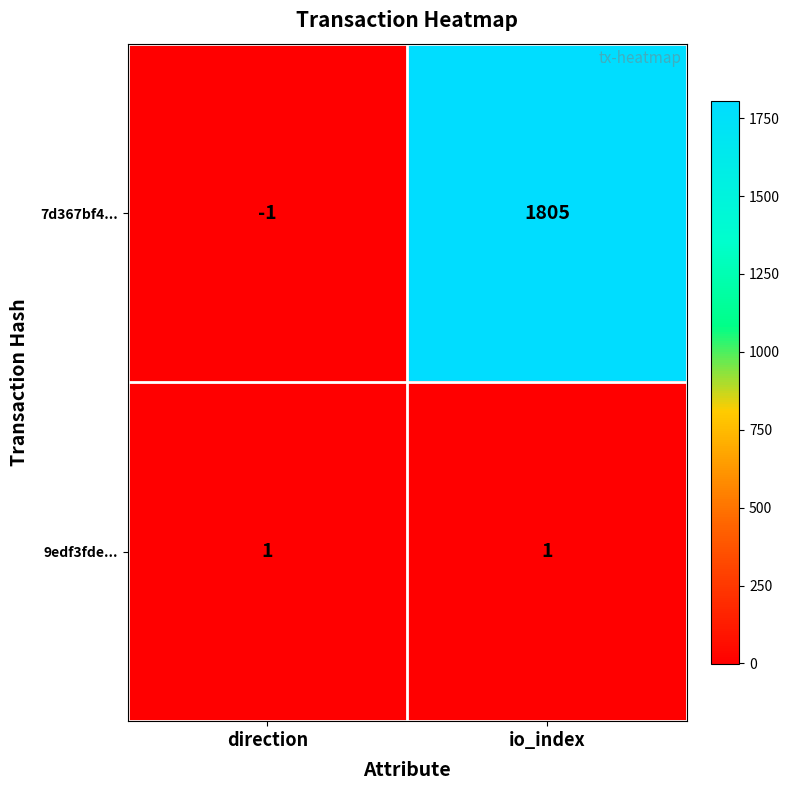

Reading right to left, what are all the values shown in this chart?

7d367bf4...: 1805	-1
9edf3fde...: 1	1